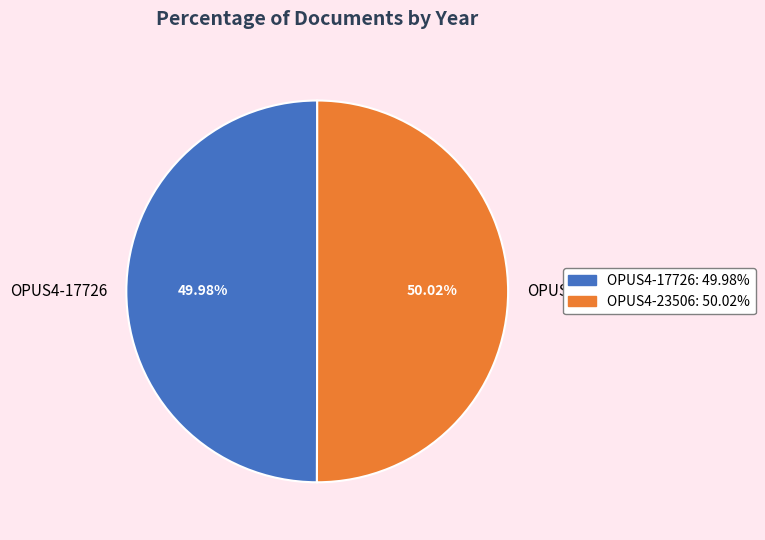

What percentage is the OPUS4-23506 slice, to the nearest percent?

50%